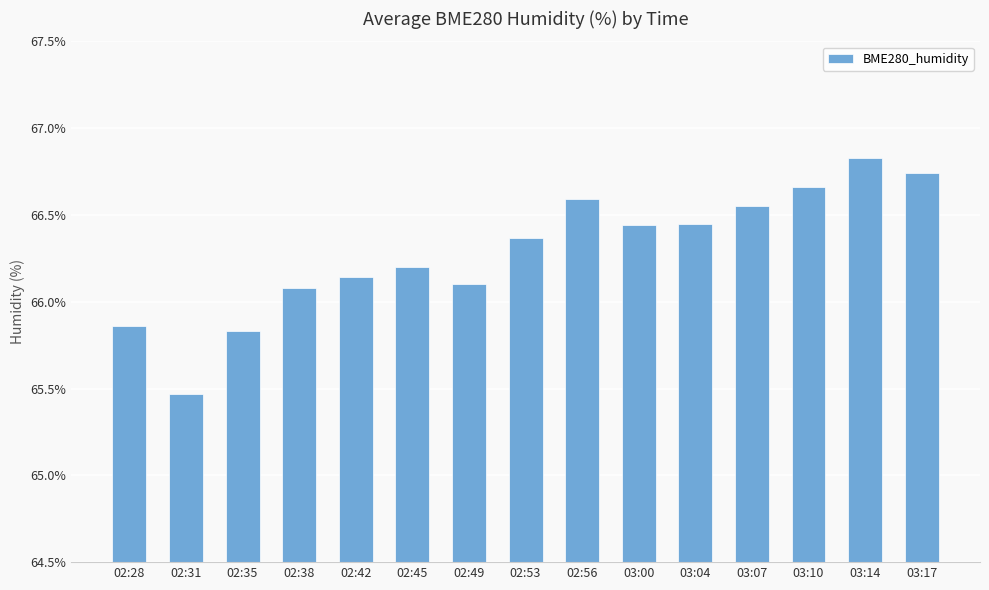

True or false: the data shows 30.2 at 02:56.

False